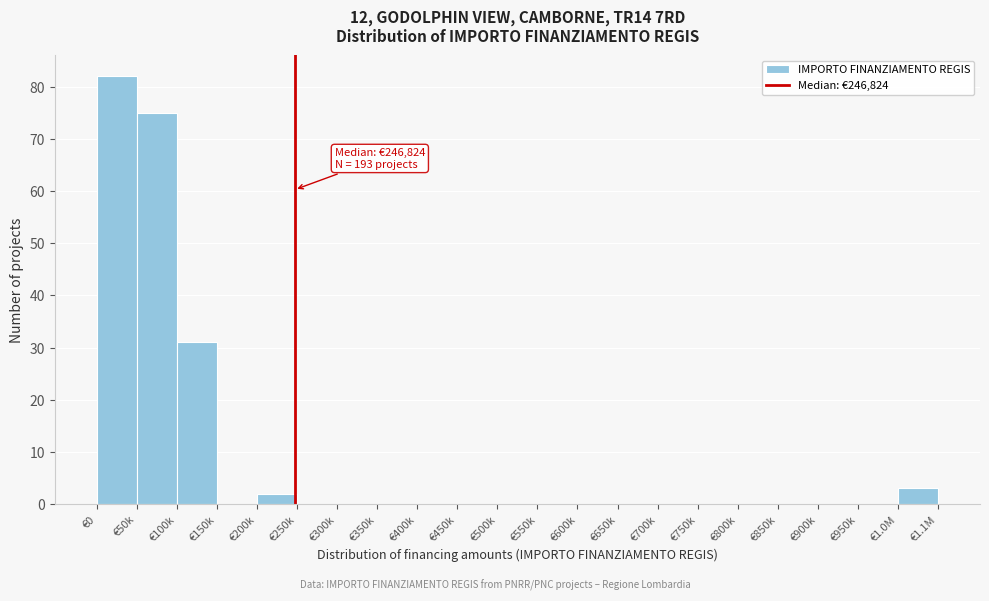

Reading left to right, list all the values displayed in this chart.

€0=82	€50k=75	€100k=31	€150k=0	€200k=2	€250k=0	€300k=0	€350k=0	€400k=0	€450k=0	€500k=0	€550k=0	€600k=0	€650k=0	€700k=0	€750k=0	€800k=0	€850k=0	€900k=0	€950k=0	€1.0M=3